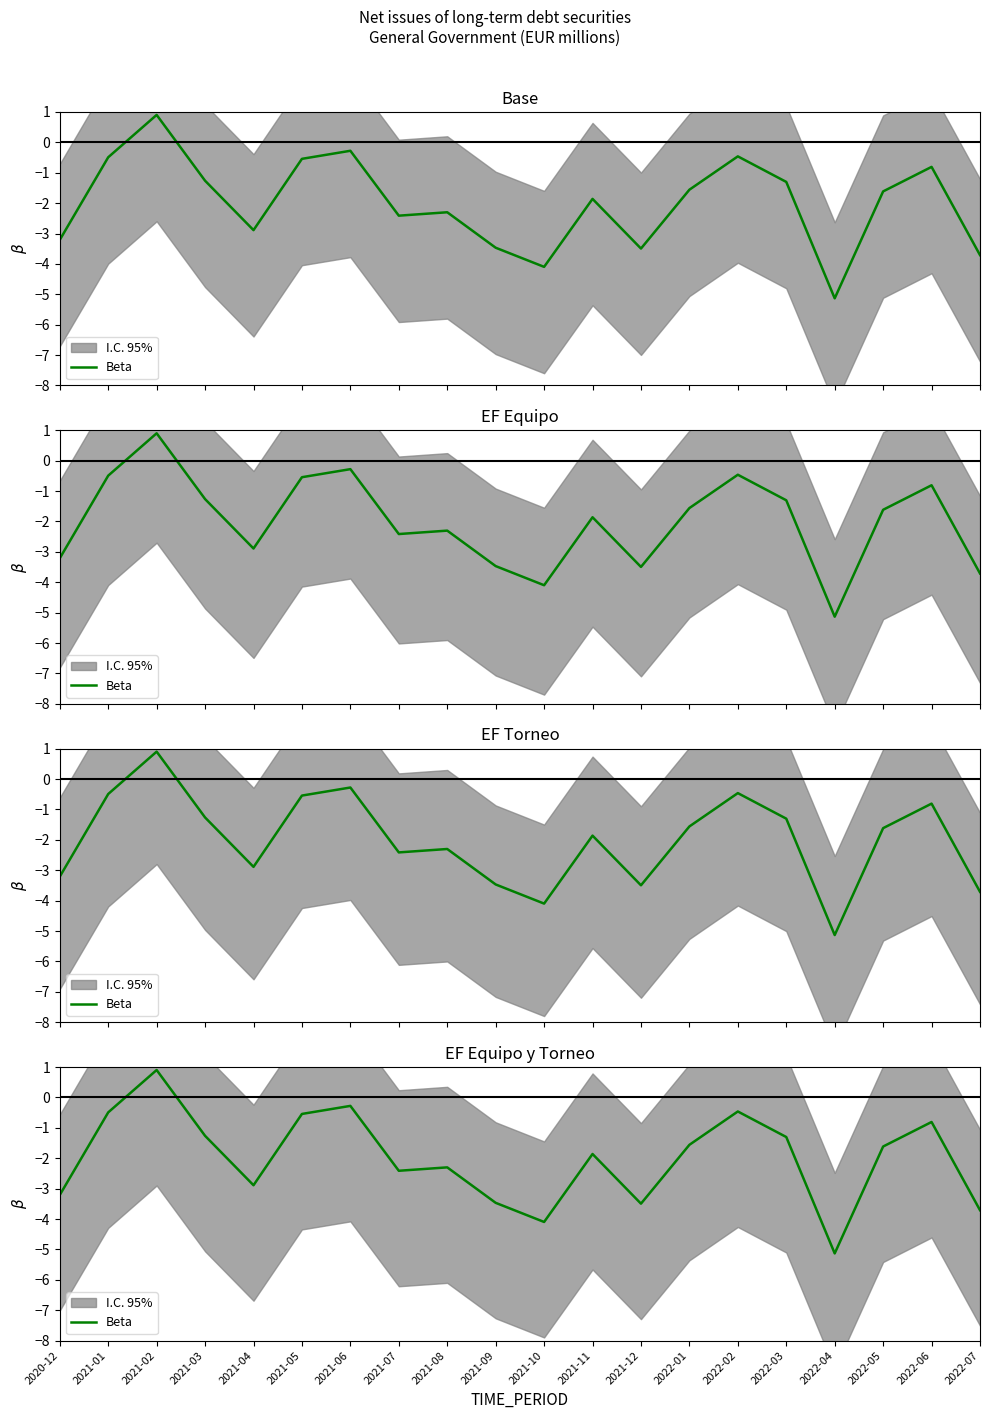

What is the label of the 3rd point from the right?

2022-05